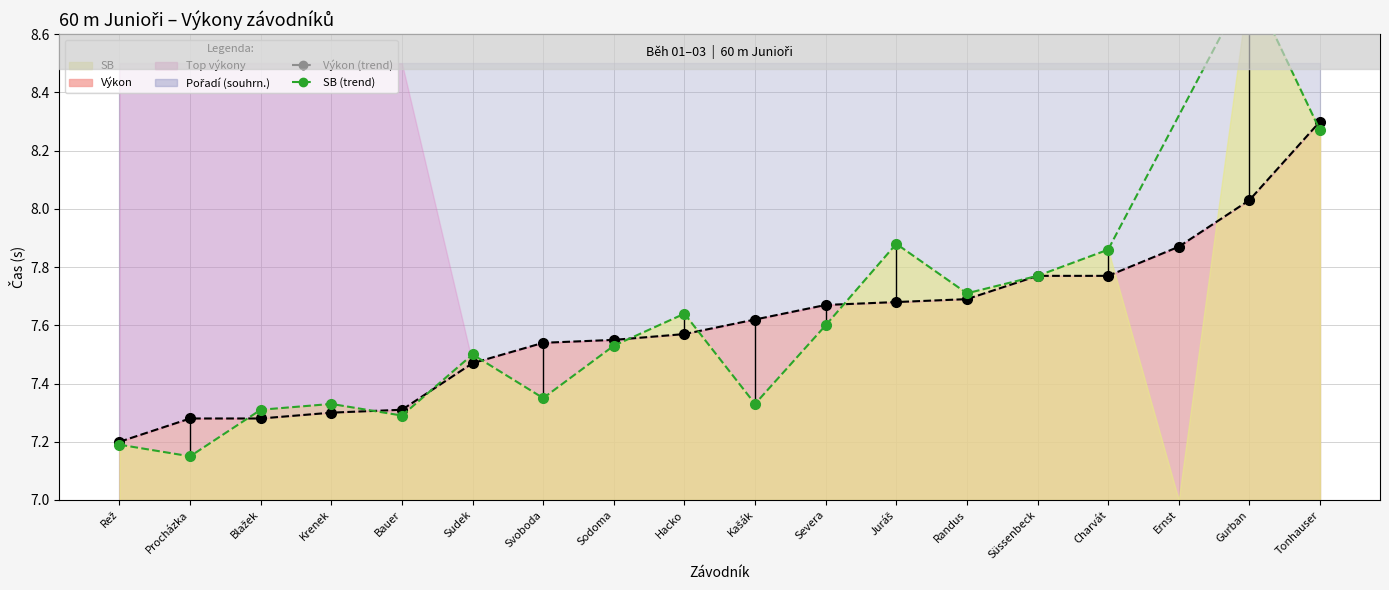

What is the sum of the values at Rež and Gurban?

15.2